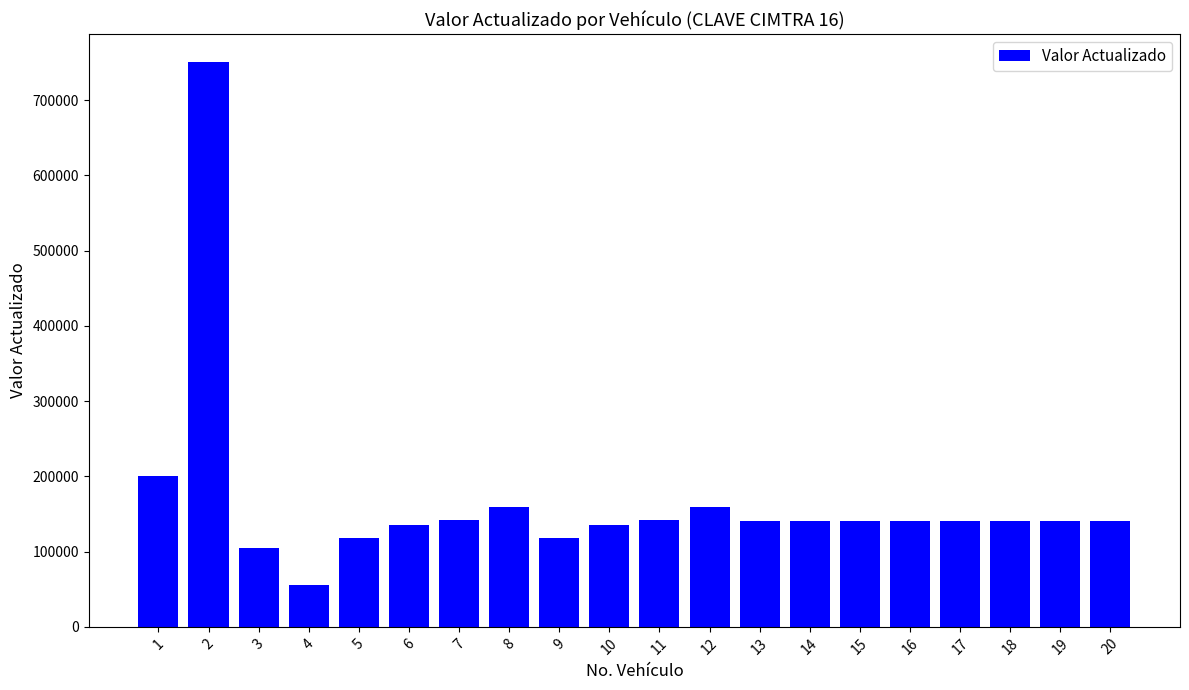

Between 2 and 12, which is larger?

2